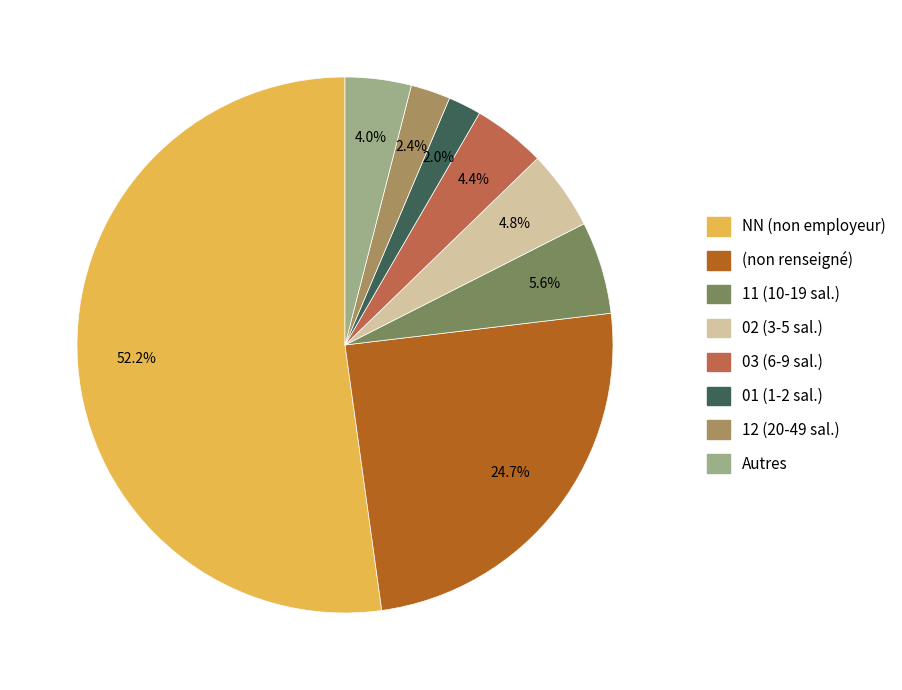

Does any single category account for the majority?

Yes